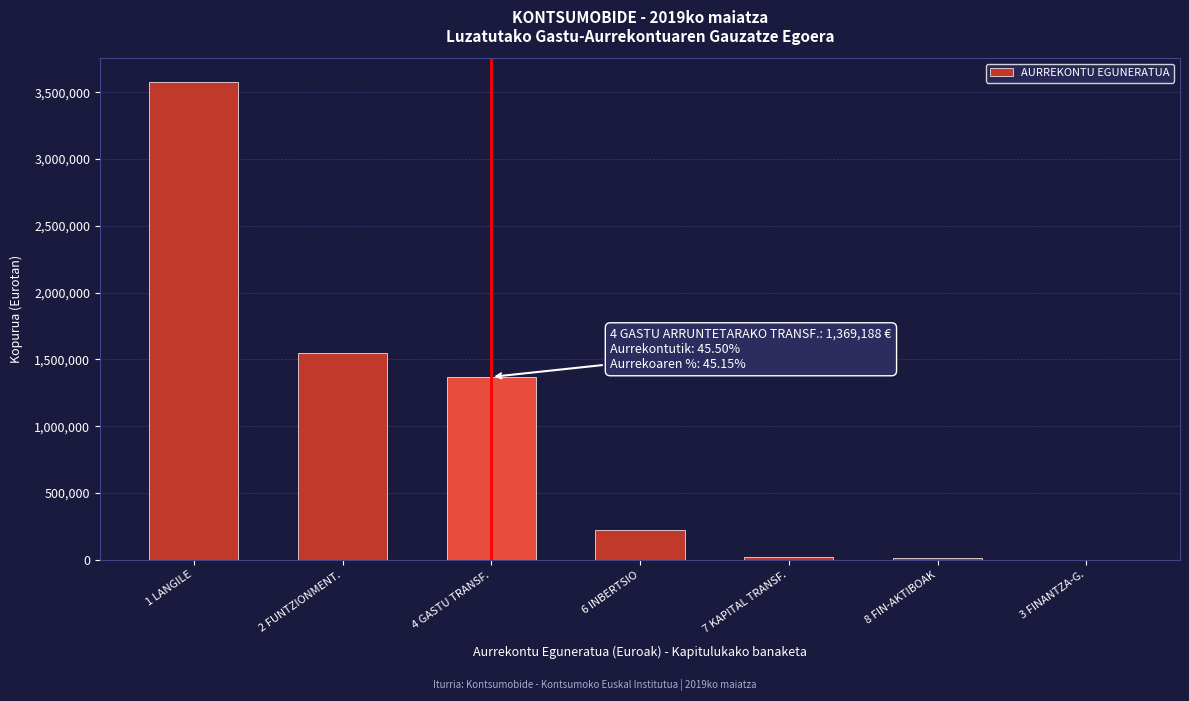

What is the greatest value displayed?

3575411.0